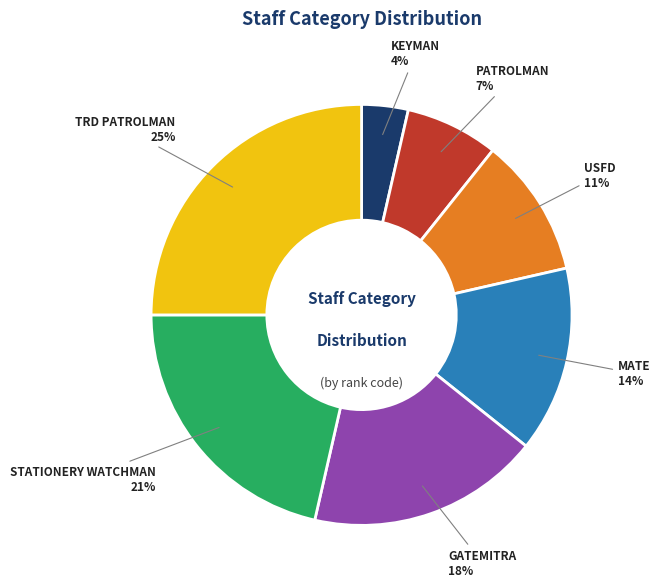

How many segments does this pie chart have?

7